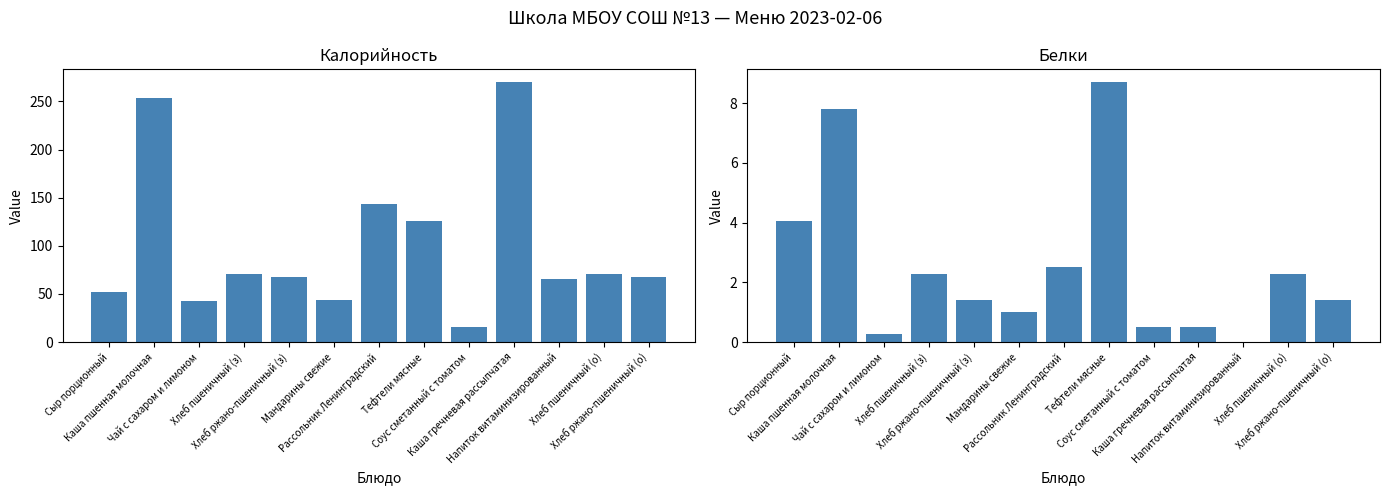

What are all the series names shown in the legend?

Калорийность, Белки